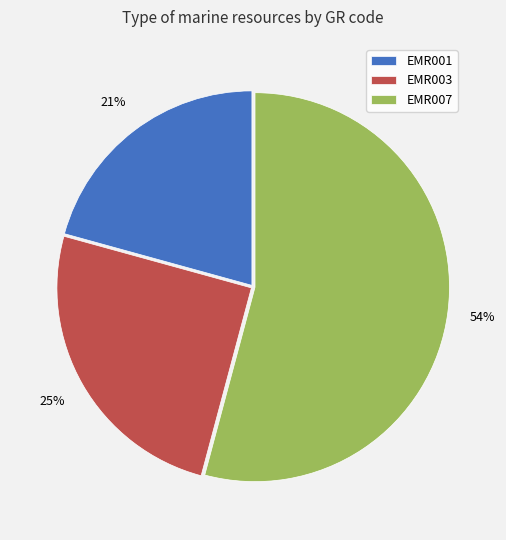

Between EMR003 and EMR001, which is larger?

EMR003